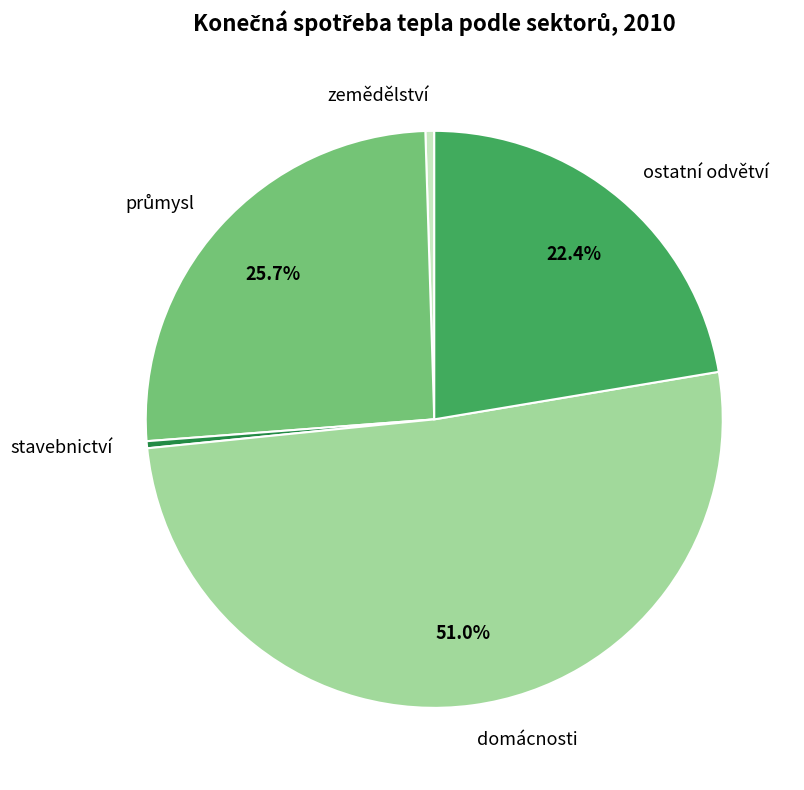

Which slice is the largest?

domácnosti